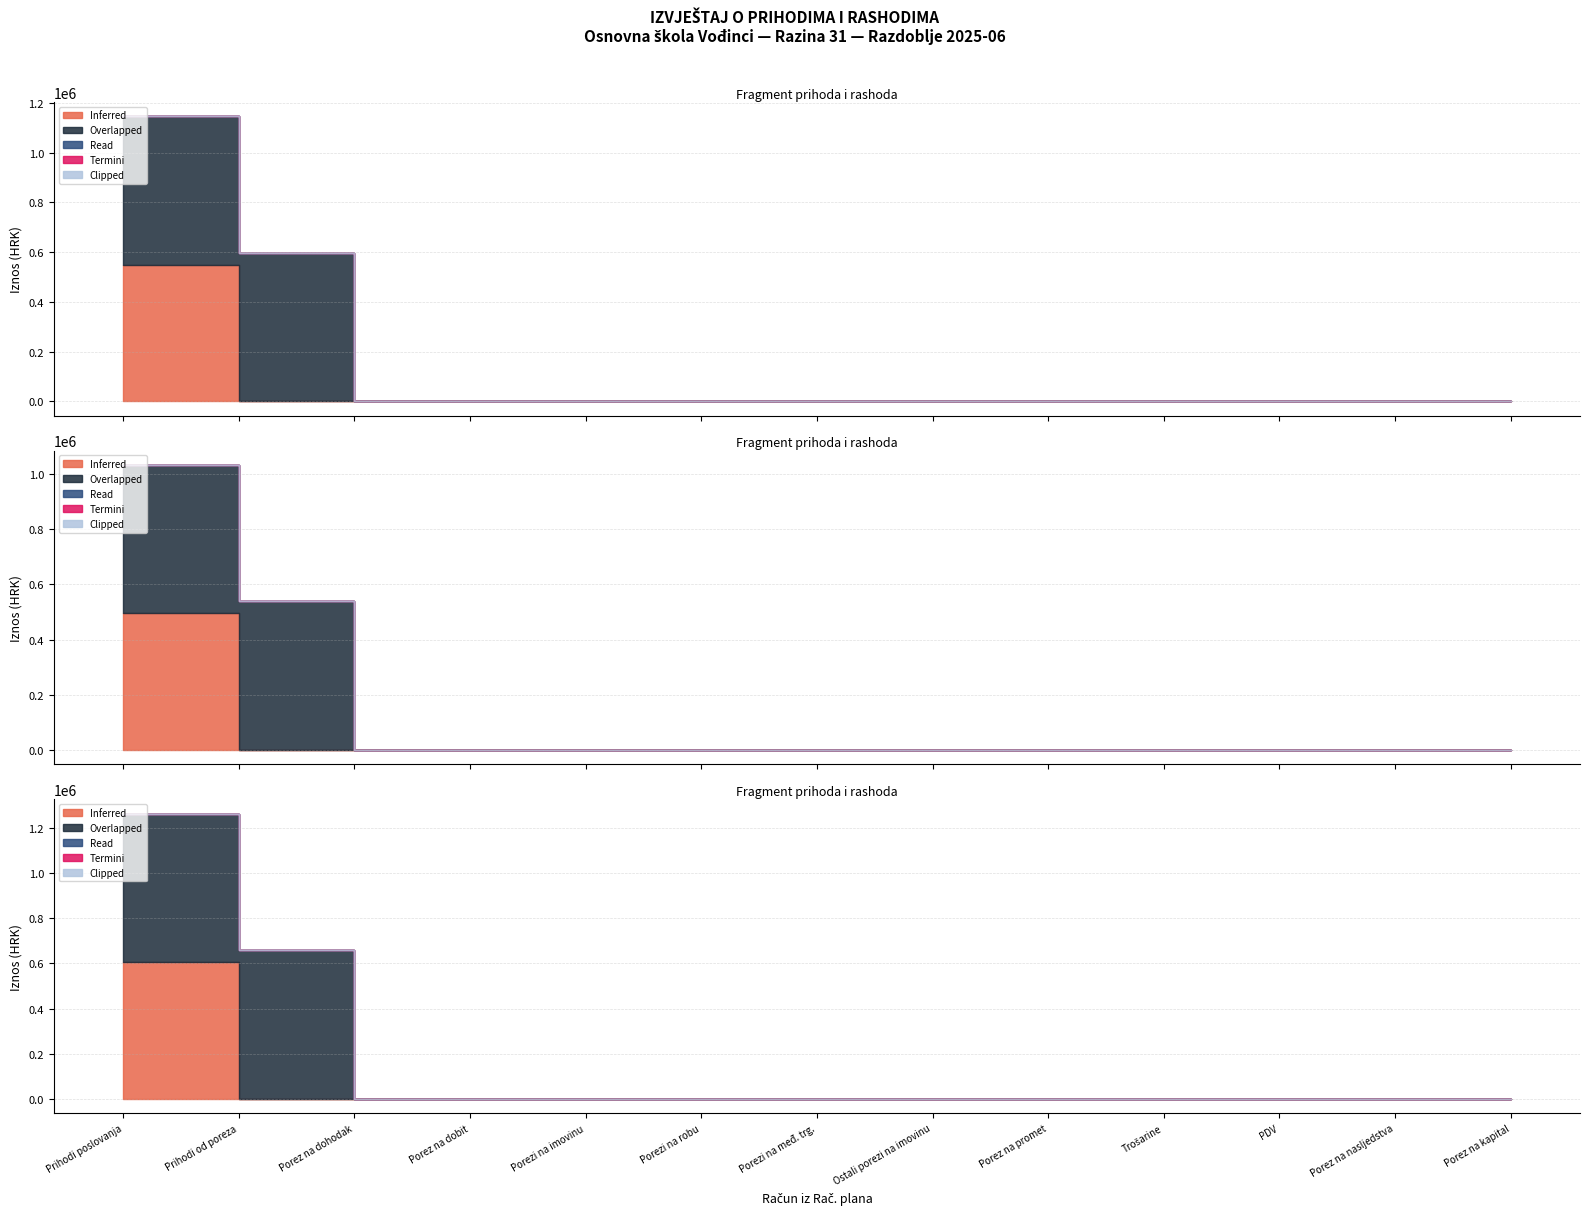

Does the chart display data point markers on the line(s)?

No